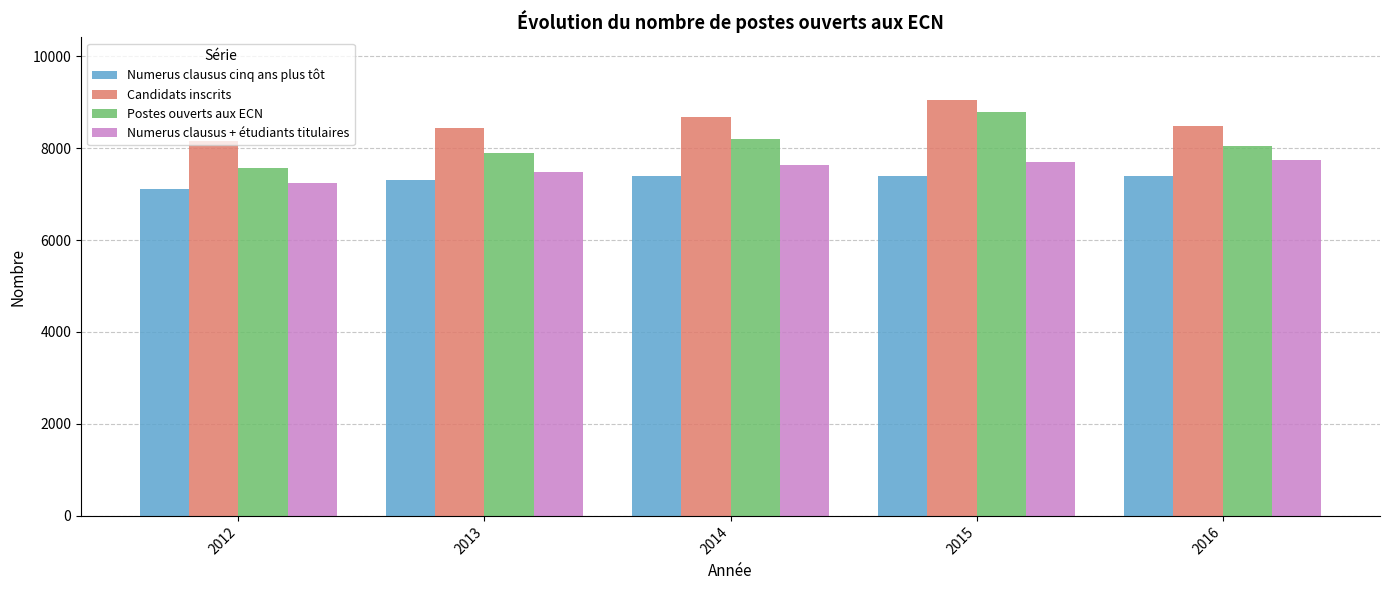

List the series in order of their overall mean, lowest first.

Numerus clausus cinq ans plus tôt, Numerus clausus + étudiants titulaires, Postes ouverts aux ECN, Candidats inscrits